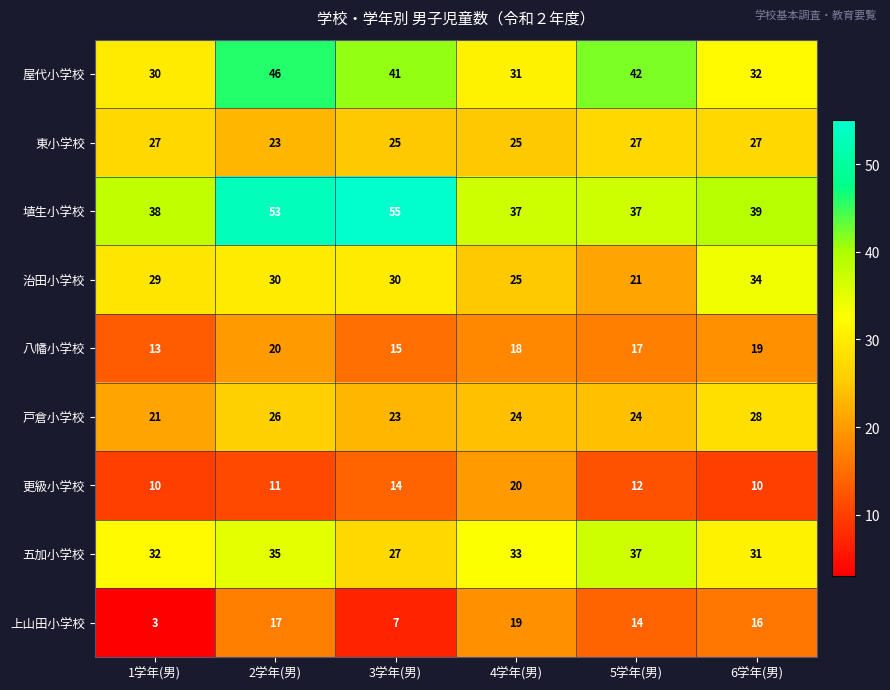

What is the total value across all series at 5学年(男)?

231